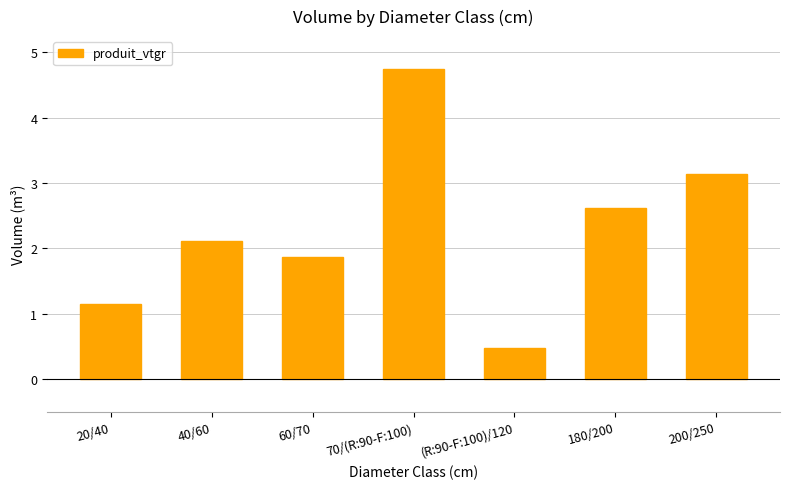

Is it true that the value at 20/40 is 1.8?

False